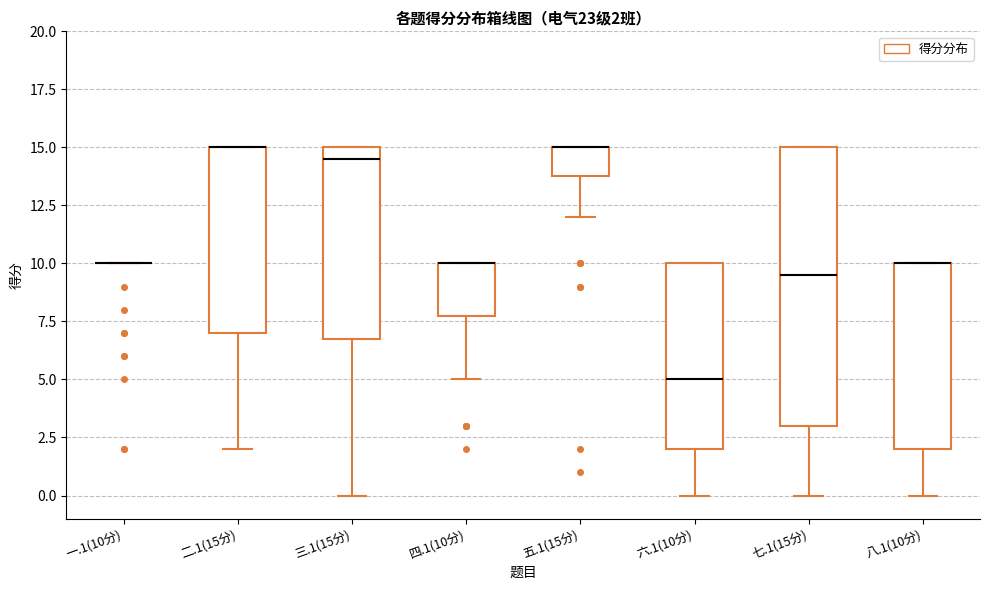

Comparing the boxes themselves (not the whiskers), which one is the tallest?

七.1(15分)